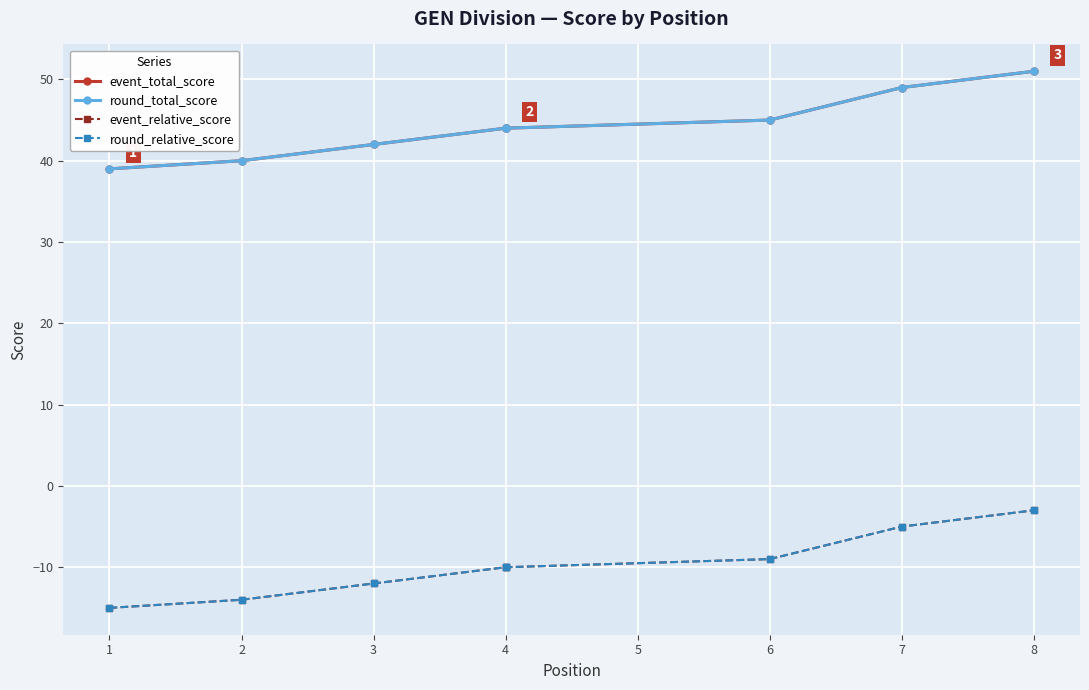

What are all the series names shown in the legend?

event_total_score, round_total_score, event_relative_score, round_relative_score